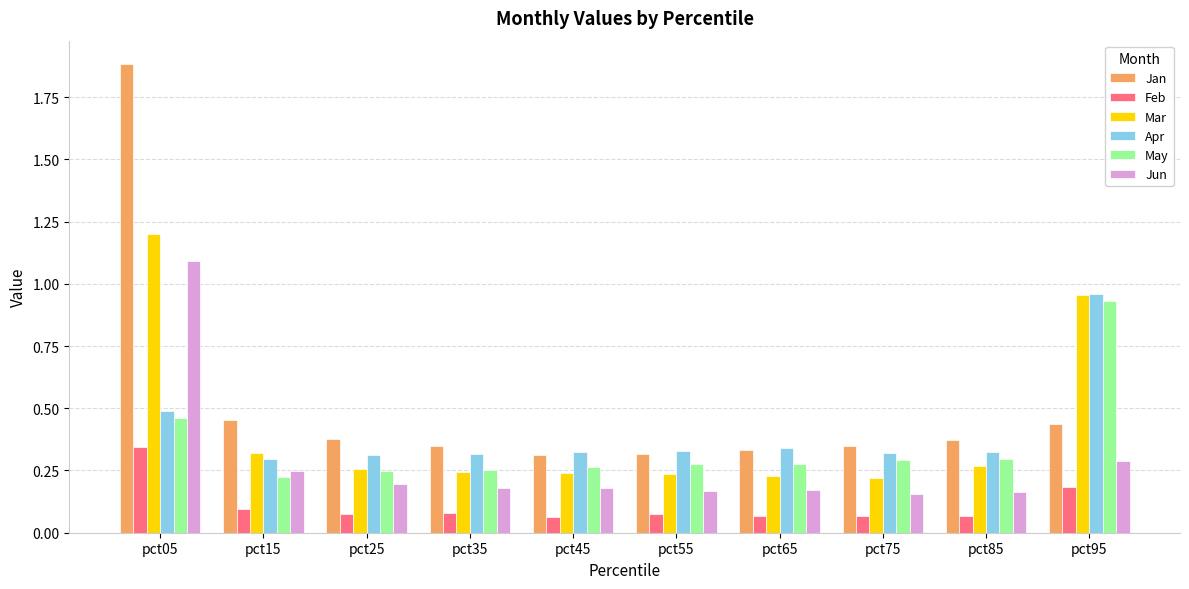

Does the chart contain any negative values?

No